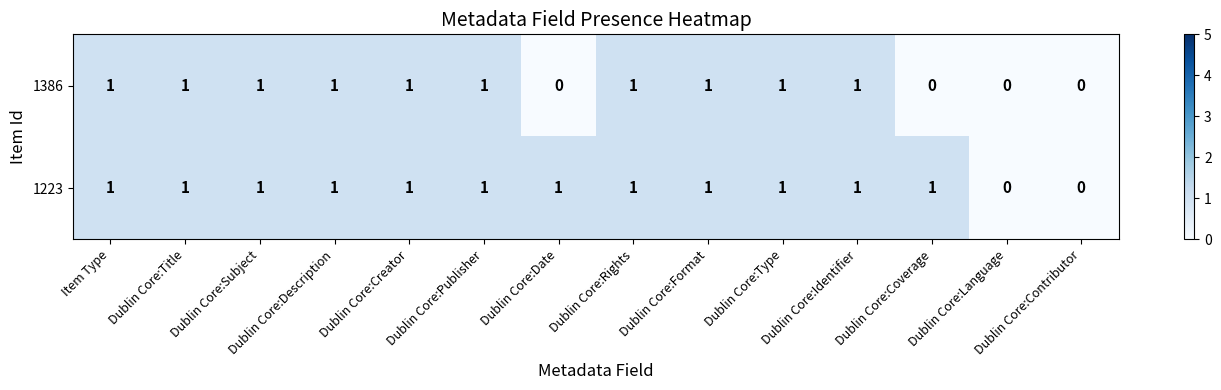

The value of 1386 at Dublin Core:Type is 1. True or false?

True